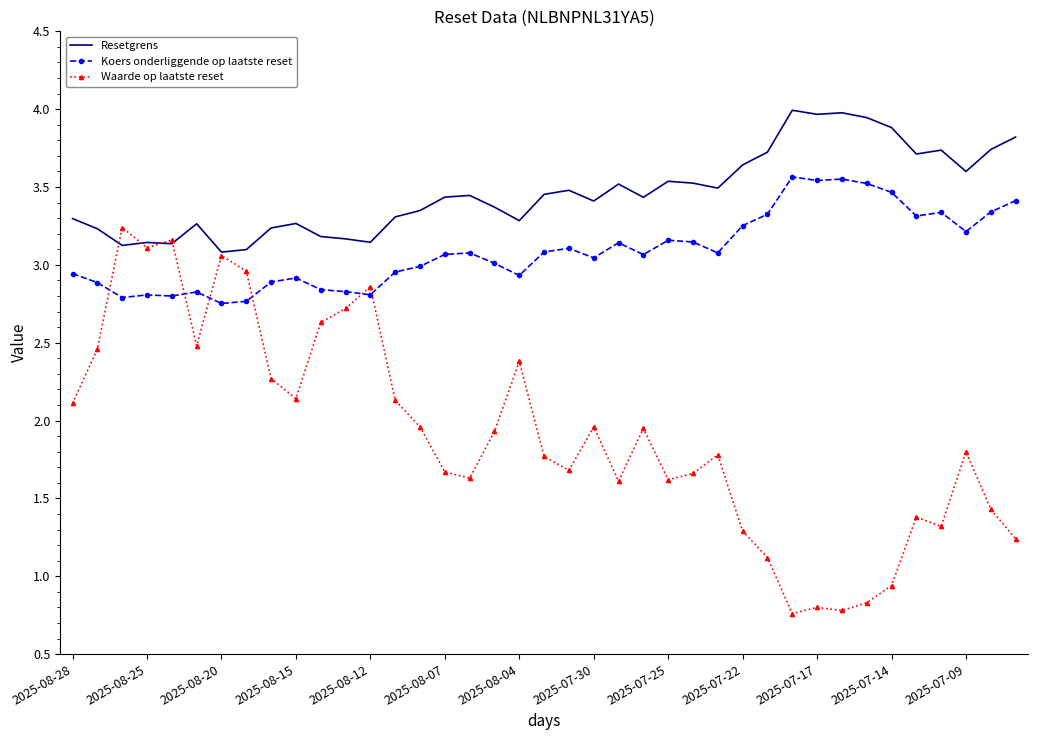

Which series ends up on top after the final intersection of Waarde op laatste reset and Koers onderliggende op laatste reset?

Koers onderliggende op laatste reset